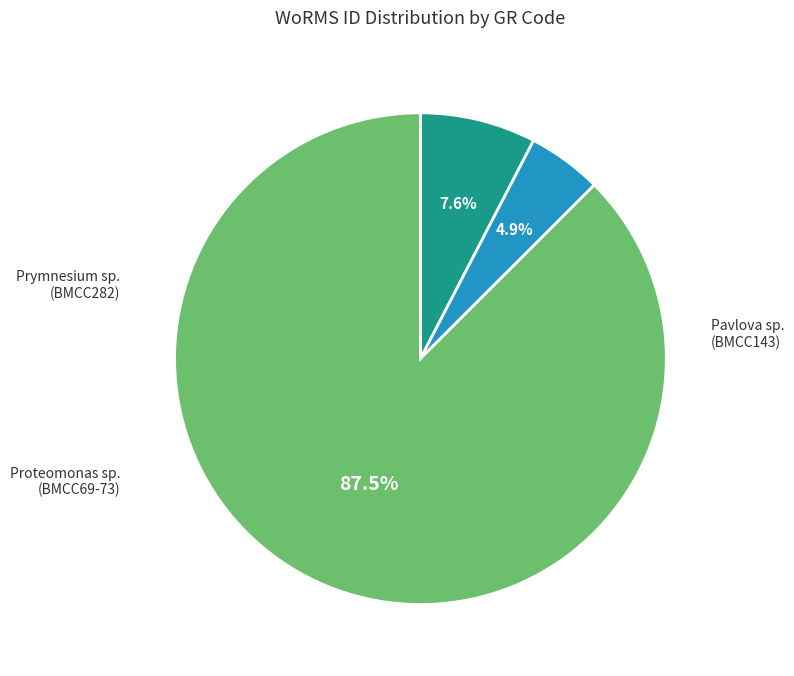

How many slices are in this pie chart?

3